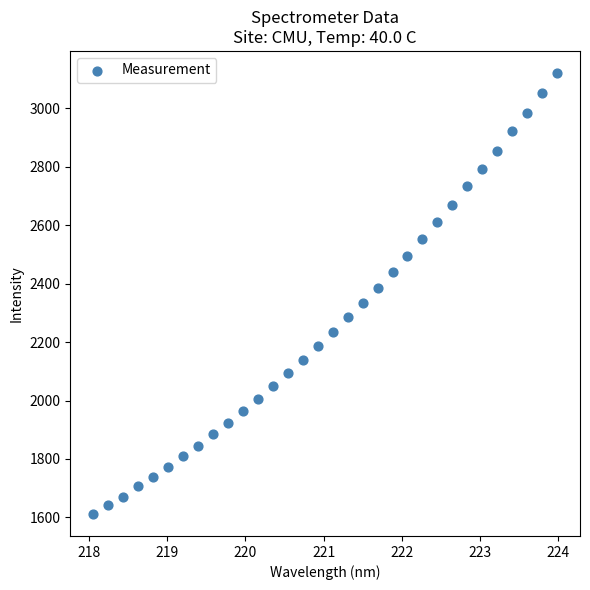

What is the range of X values (max minus min)?

5.9